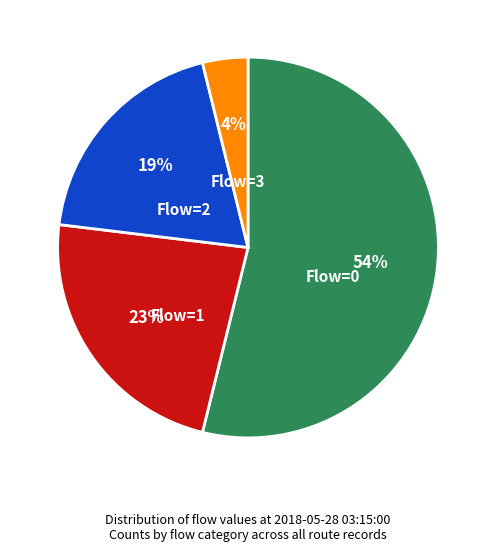

Rank the categories by value from lowest to highest.

Flow=3, Flow=2, Flow=1, Flow=0